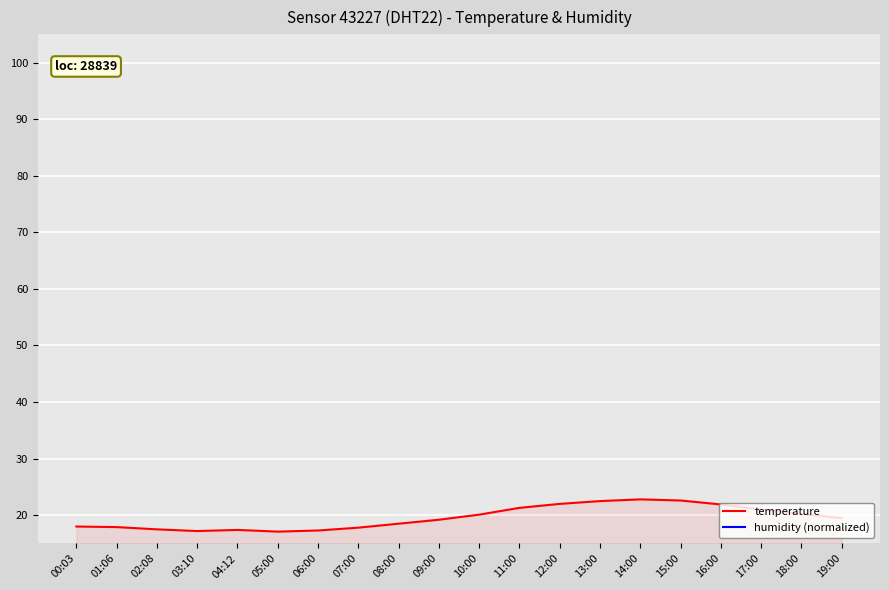

Count the number of data series in this chart.

2